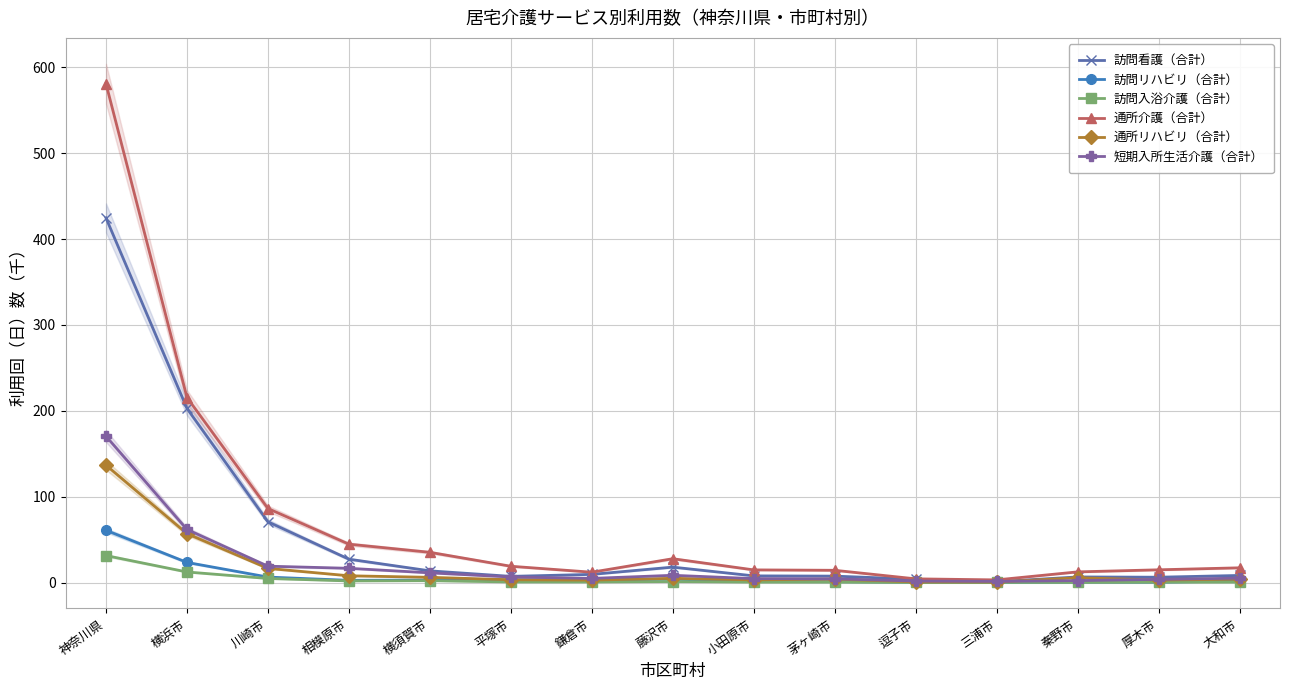

What is the difference between the maximum and second lowest values in the 訪問看護（合計） series?

420.5